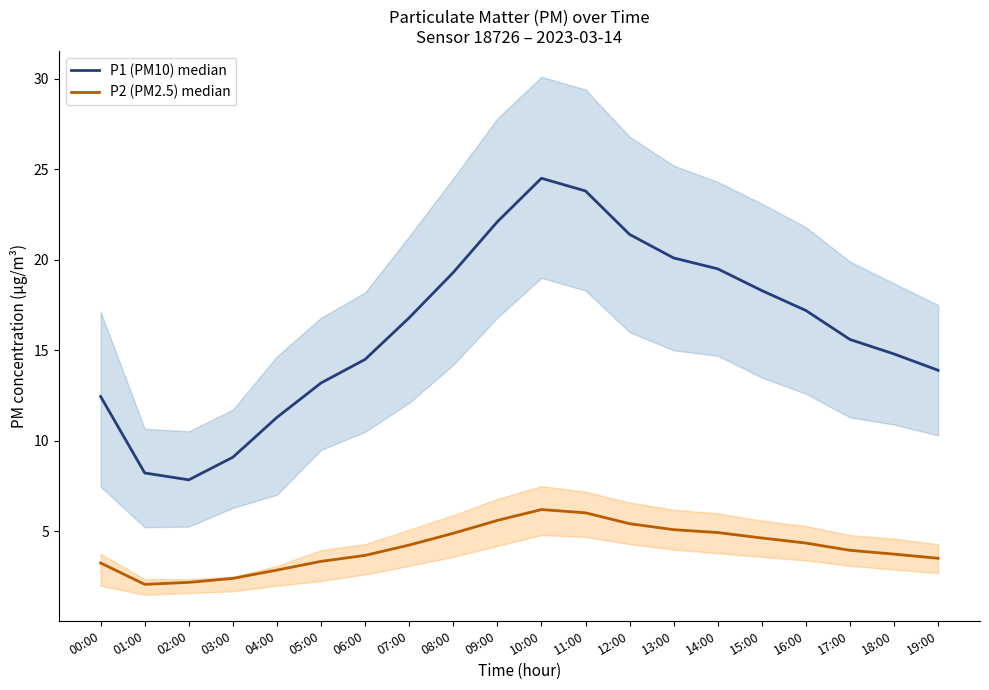

What is the average value of the P2 (PM2.5) median series?

4.1